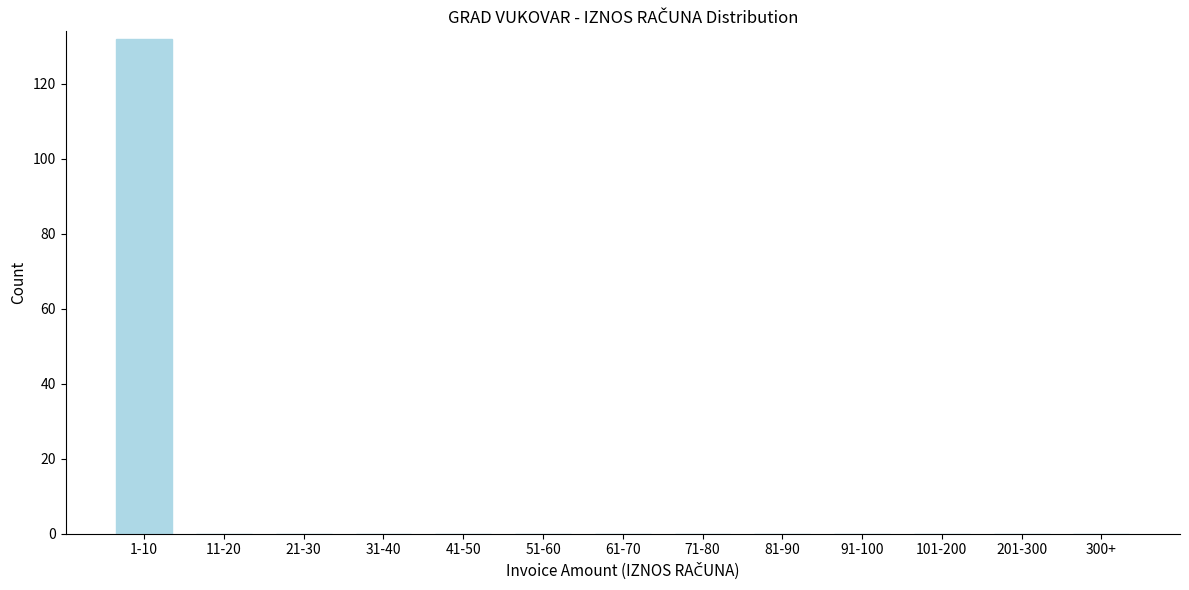

Reading left to right, list all the values displayed in this chart.

1-10=132	11-20=0	21-30=0	31-40=0	41-50=0	51-60=0	61-70=0	71-80=0	81-90=0	91-100=0	101-200=0	201-300=0	300+=0